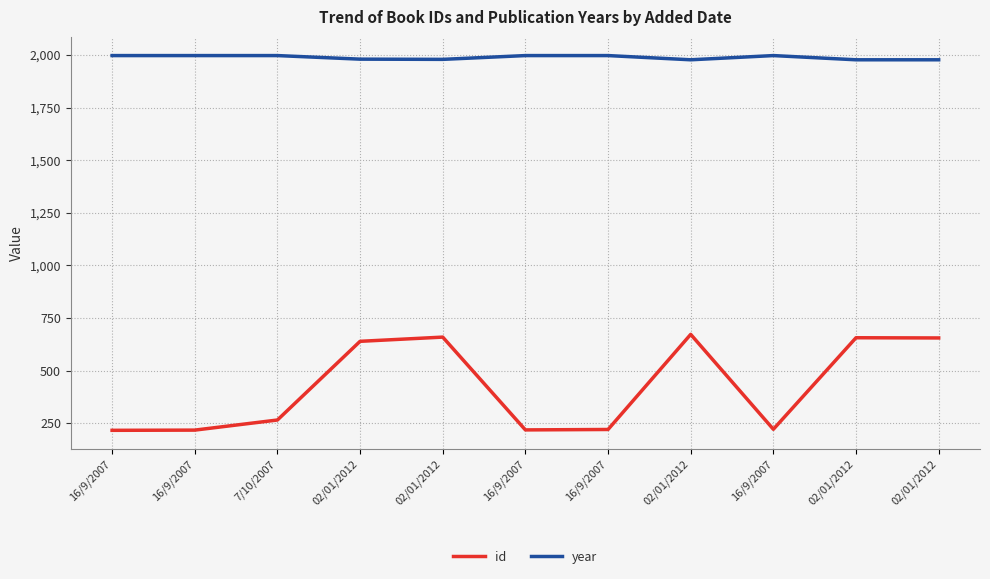

What are all the series names shown in the legend?

id, year